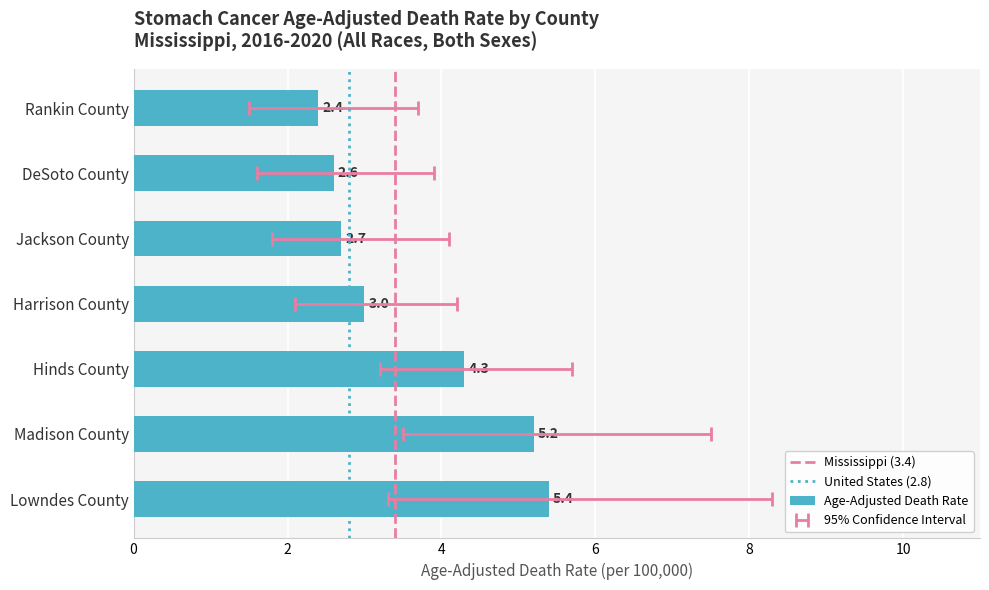

Reading left to right, what are all the values shown in this chart?

Age-Adjusted Death Rate: 5.4	5.2	4.3	3.0	2.7	2.6	2.4
Lower CI: 3.3	3.5	3.2	2.1	1.8	1.6	1.5
Upper CI: 8.3	7.5	5.7	4.2	4.1	3.9	3.7